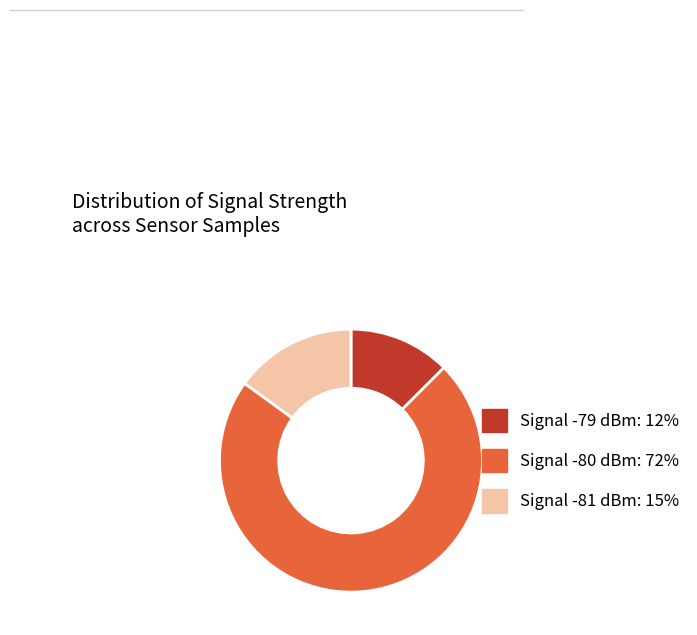

Is there a majority slice in this chart?

Yes